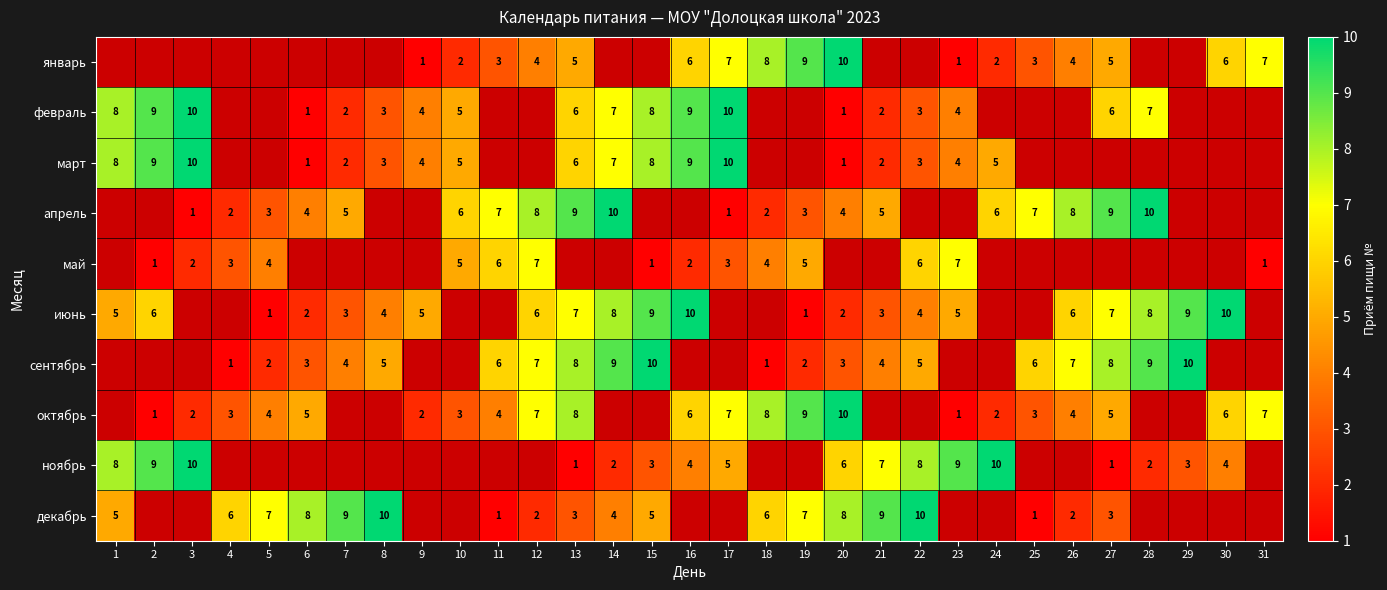

What is the sum of the февраль values at 23 and 28?

11